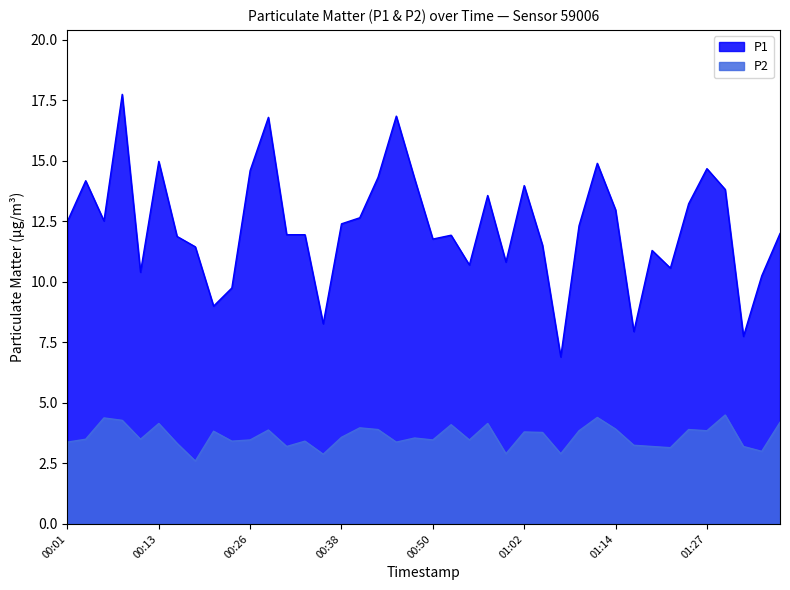

What is the value of the P1 point at the 14th from the left?

11.9